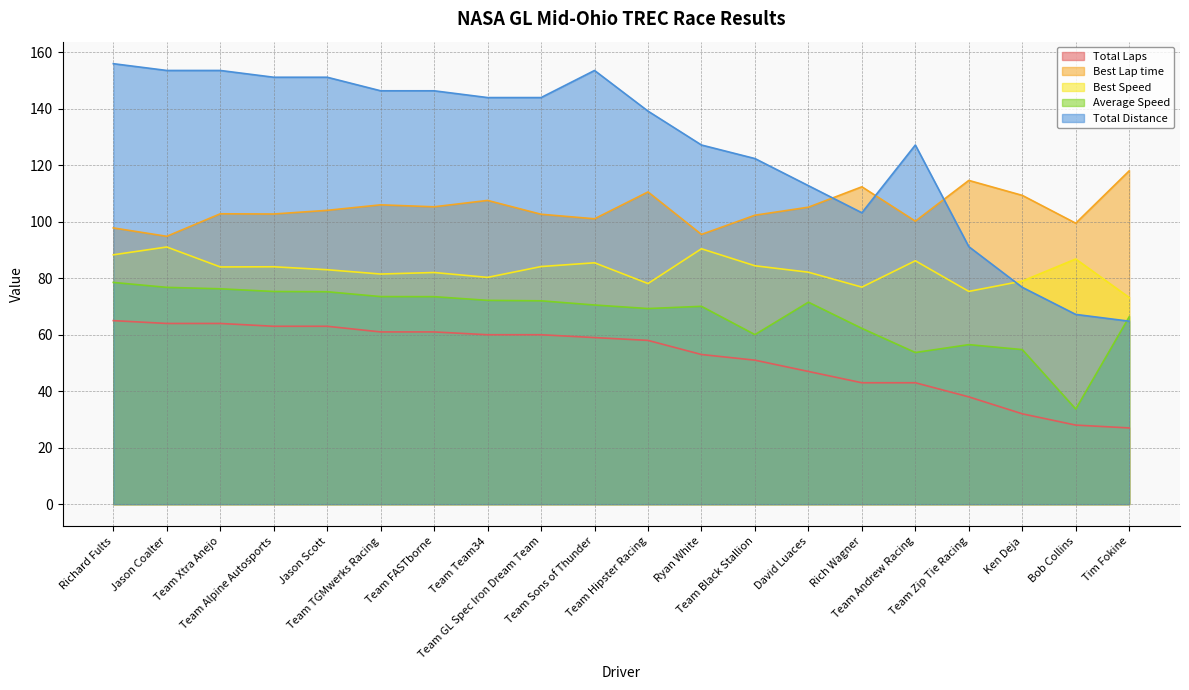

In Total Distance, how many points are higher than both neighbors (excluding endpoints)?

2